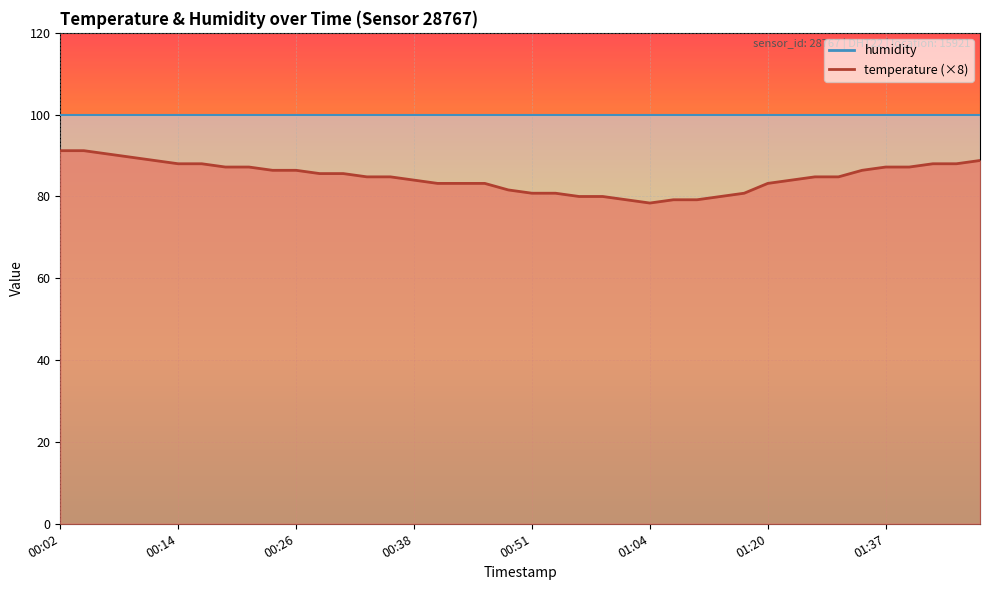

True or false: the data shows 18.5 at 00:46.

False